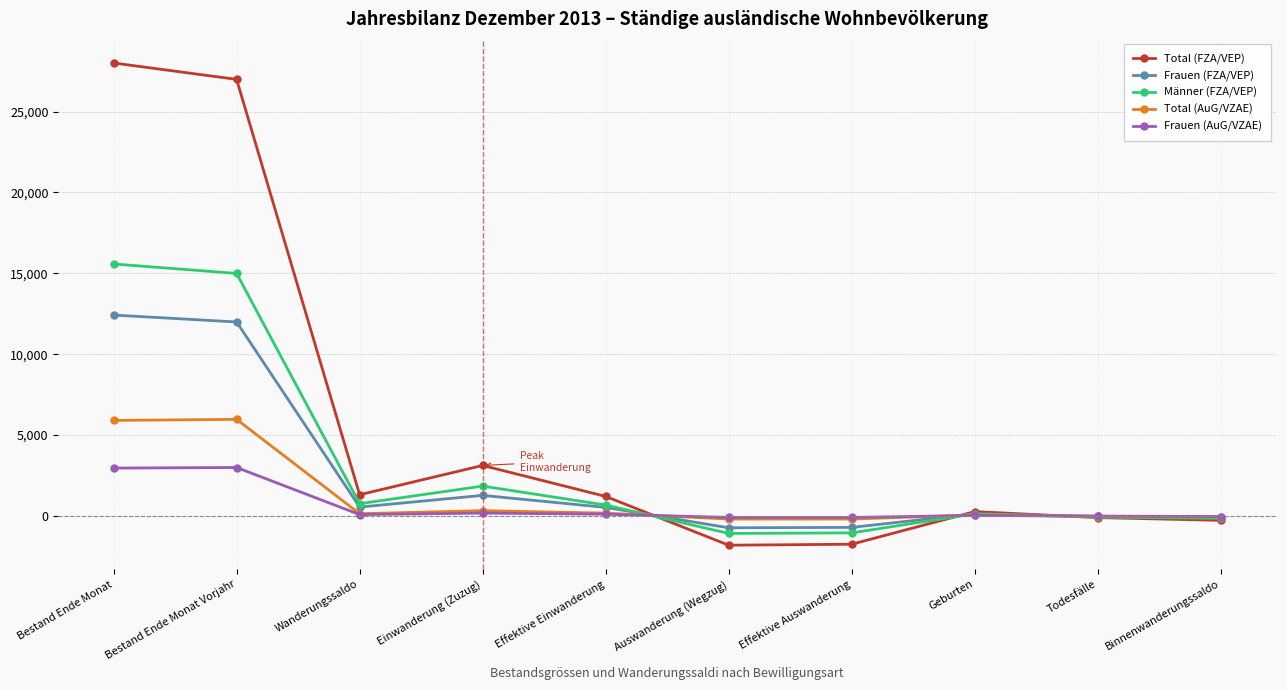

True or false: Männer (FZA/VEP) and Total (FZA/VEP) intersect in this chart.

True